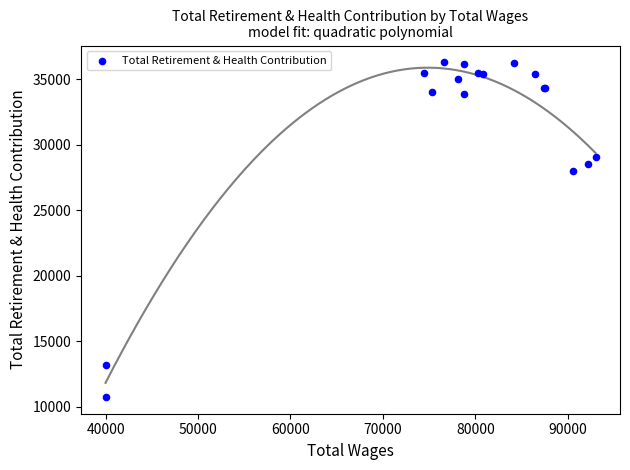

What Y value in the scatter plot is closest to 23524?

28033